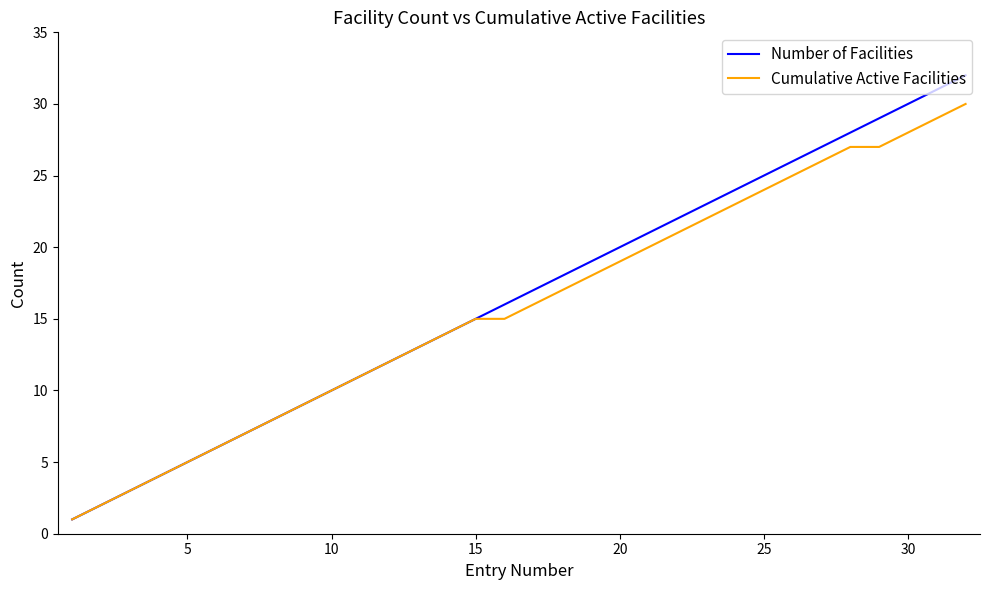

Does the chart display data point markers on the line(s)?

No